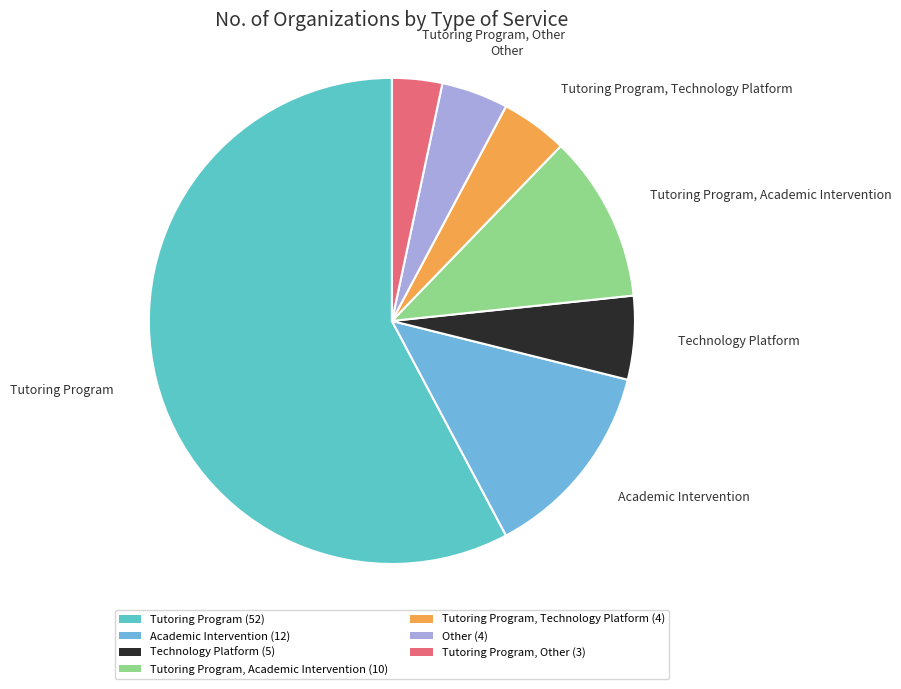

The Technology Platform slice represents 6% of the pie. True or false?

True